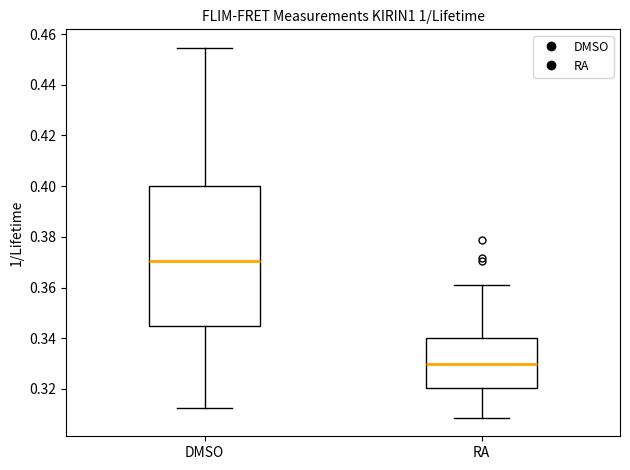

Reading left to right, read every box against the y-axis: the position of its median line, the range the box covers, and the ends of its whiskers. The values are not printed on the chart, so give them approximately, as read against the axis.

DMSO: median 0.370, box 0.344 to 0.400, whiskers 0.312 to 0.454
RA: median 0.330, box 0.320 to 0.340, whiskers 0.308 to 0.362